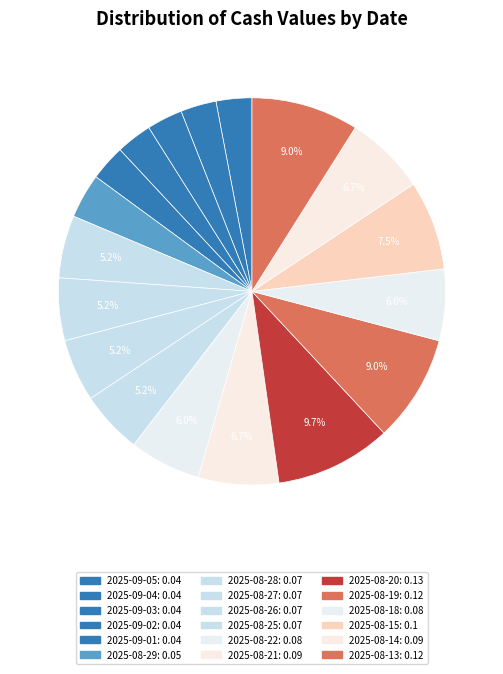

Count the number of slices in the pie.

18